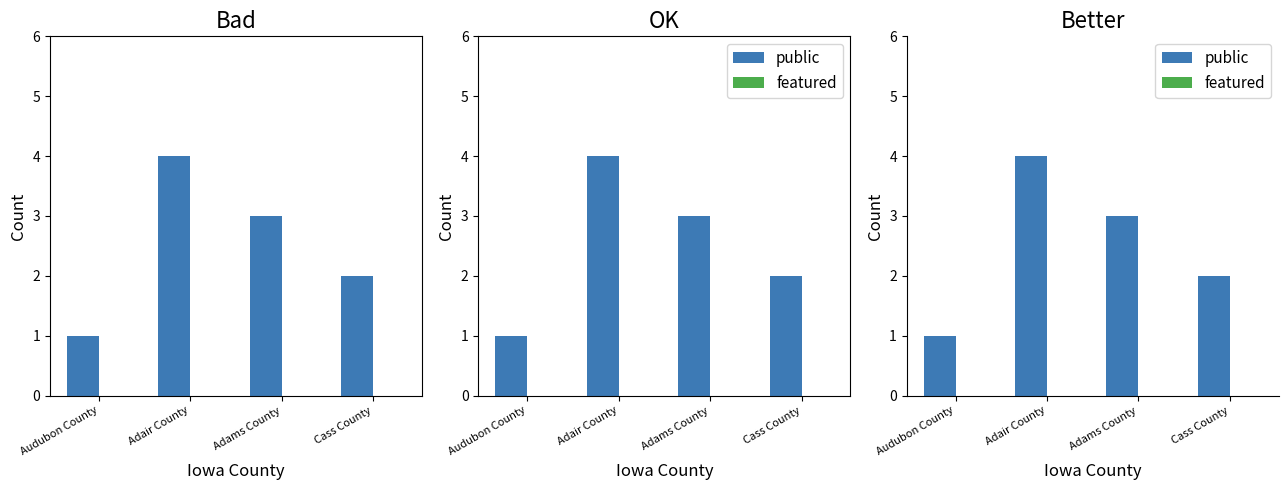

How many public values are between 2 and 4?

3